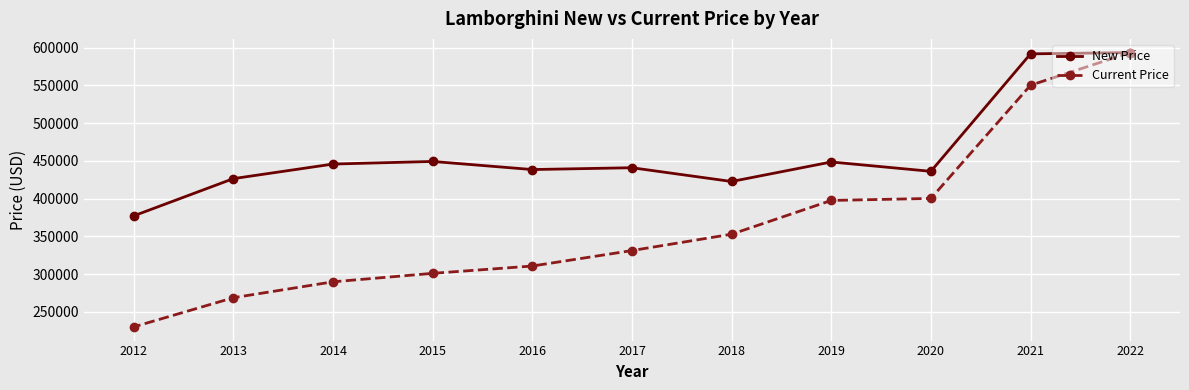

What is the average value of the Current Price series?

366030